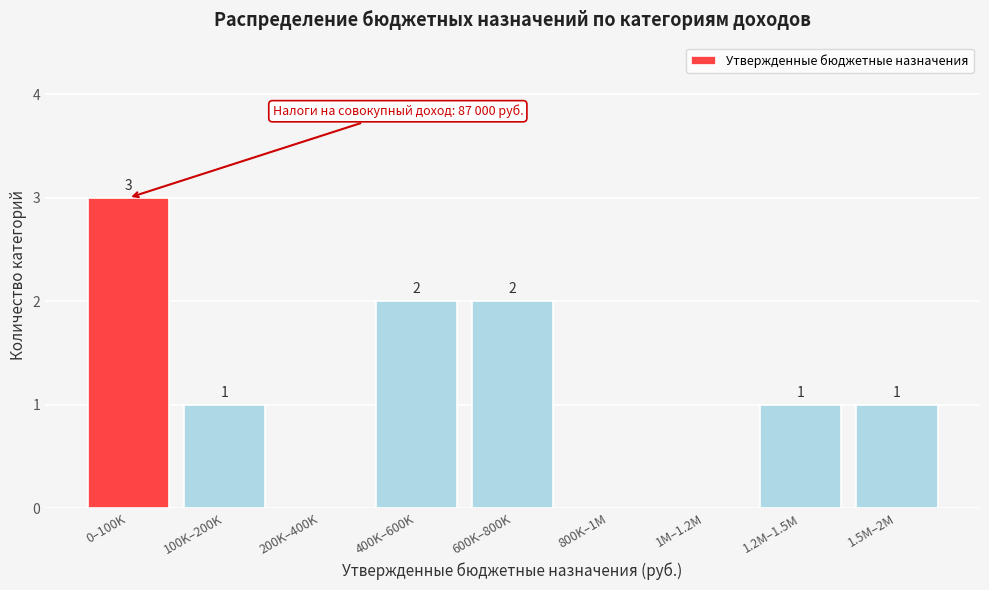

Reading left to right, transcribe all the data shown in this chart.

0–100K=3	100K–200K=1	200K–400K=0	400K–600K=2	600K–800K=2	800K–1M=0	1M–1.2M=0	1.2M–1.5M=1	1.5M–2M=1